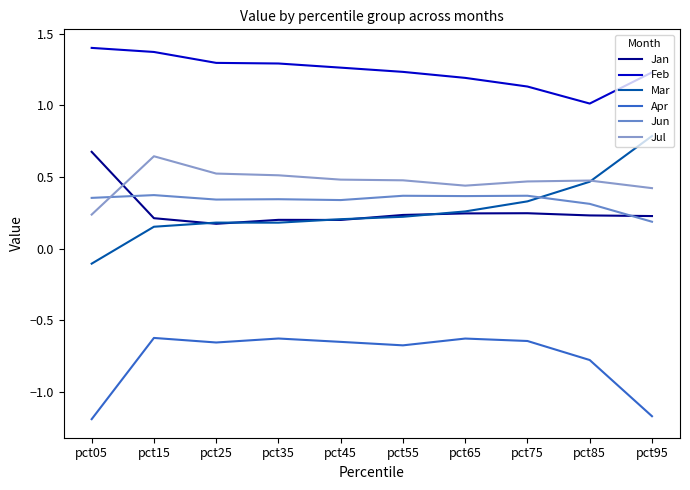

At which category is the sum across all series the highest?

pct15